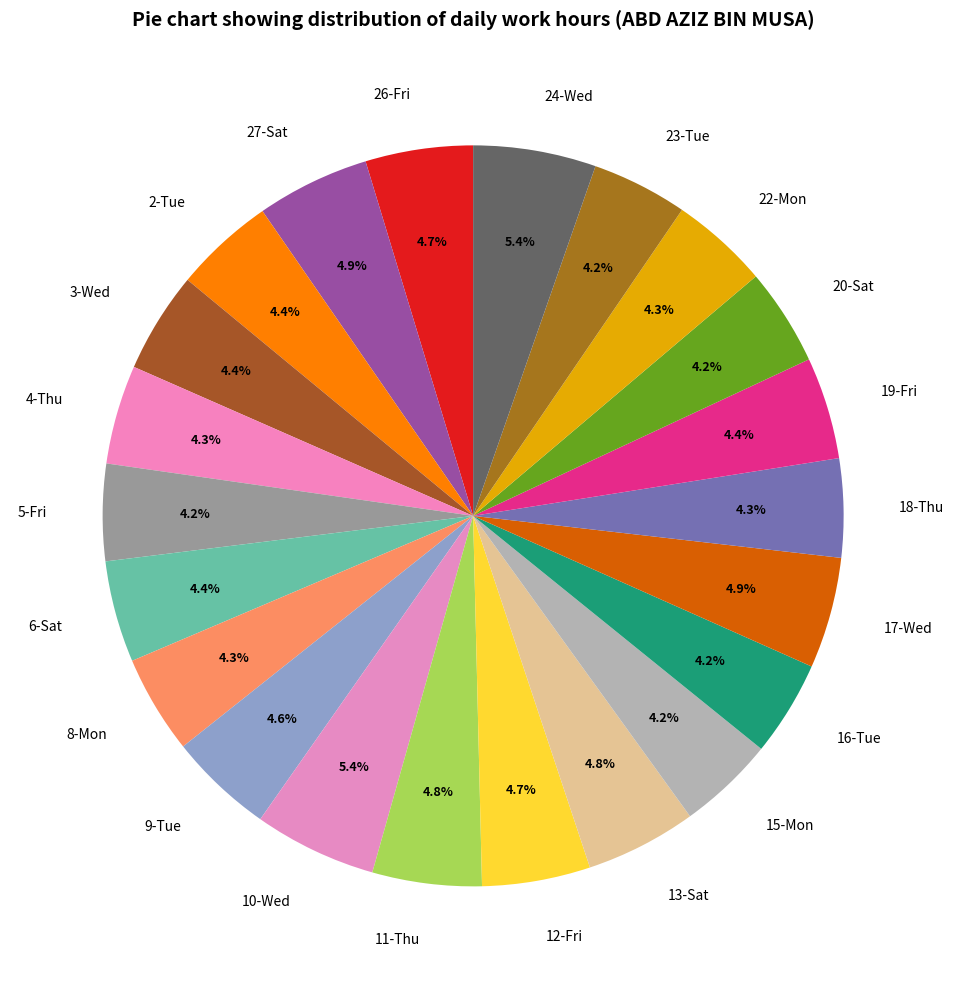

Combined, what portion of the pie is 6-Sat and 24-Wed?

9.8%